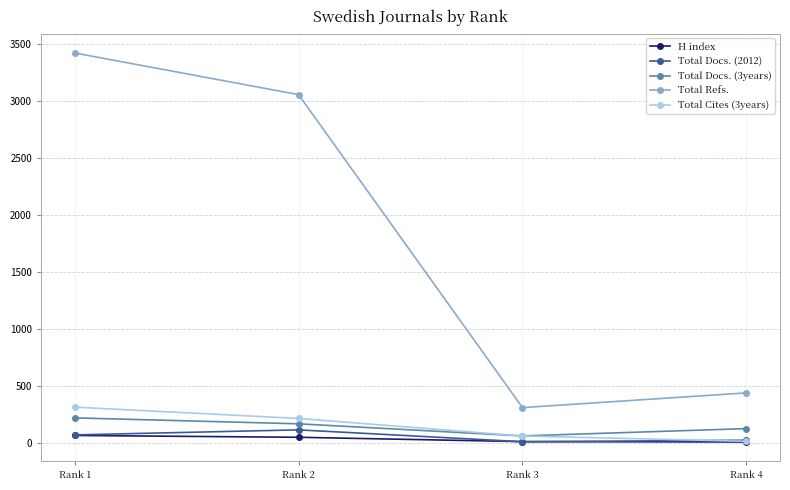

True or false: H index has more than 1 points higher than both neighbors.

False